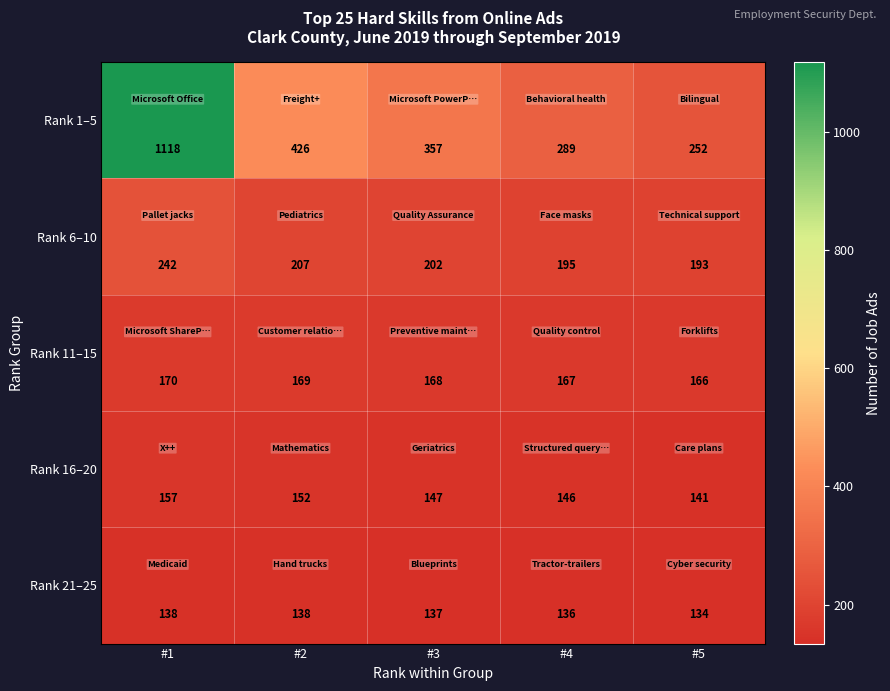

What is the spread (max minus min) of values at #4?

153